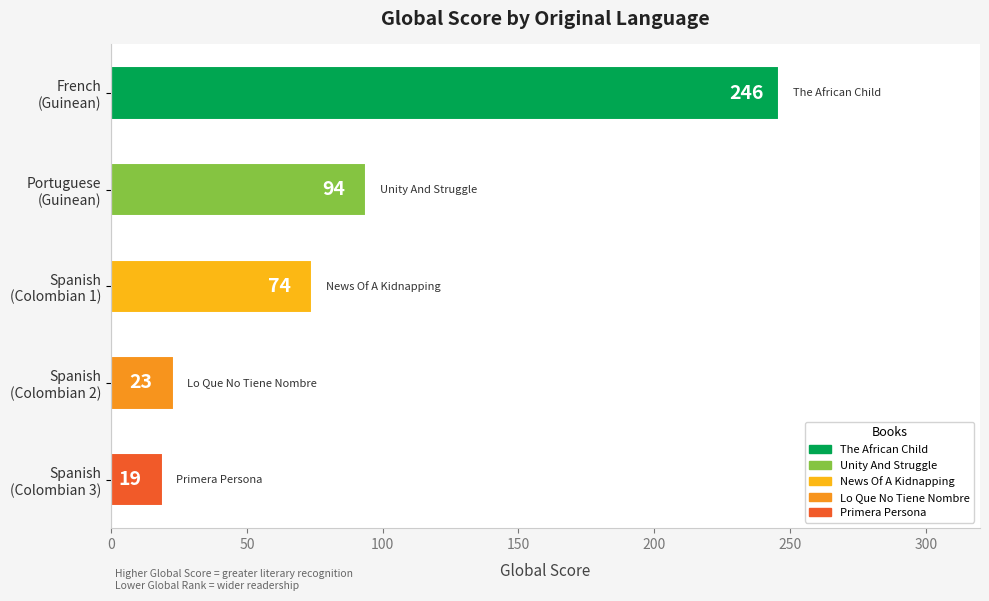

What is the minimum value shown in the chart?

19